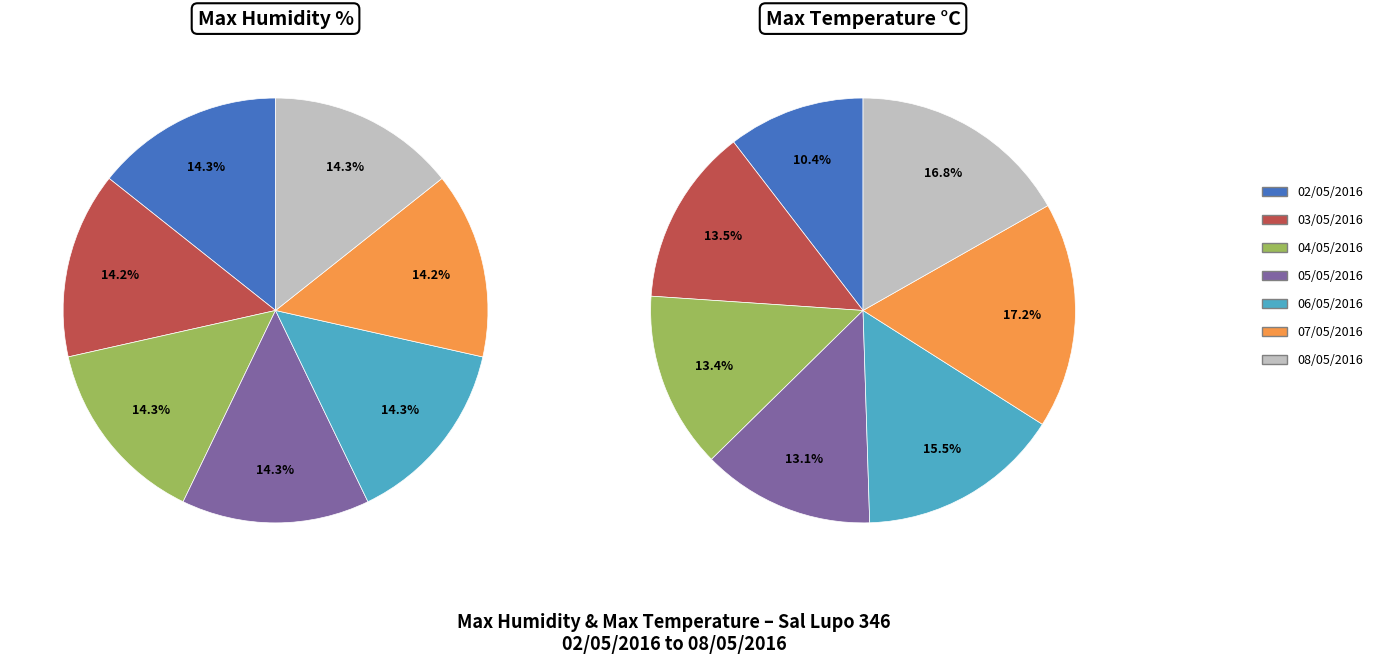

True or false: 03/05/2016 accounts for 5% of the total.

False